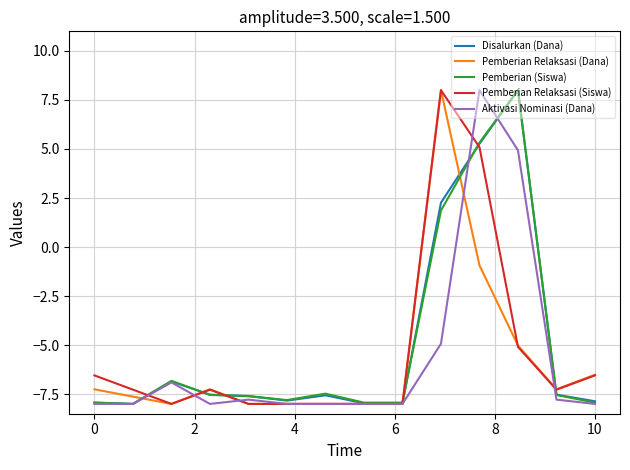

What is the minimum value for Aktivasi Nominasi (Dana)?

-8.0